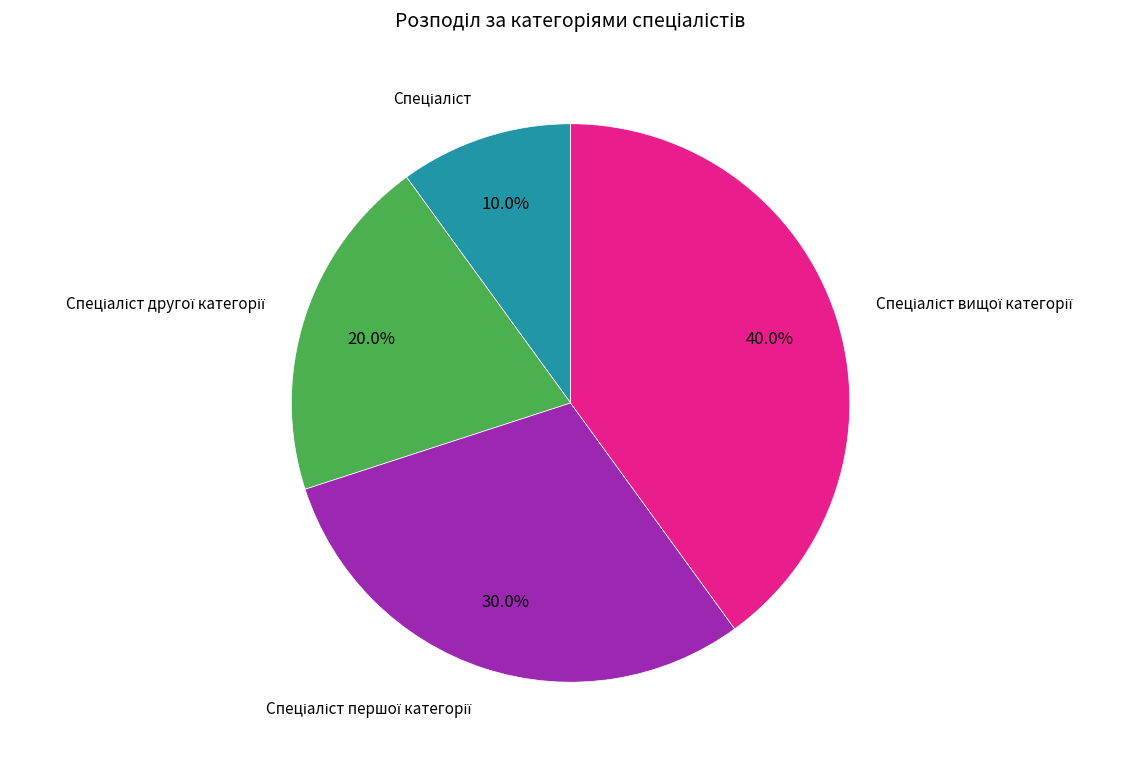

Count the number of slices in the pie.

4